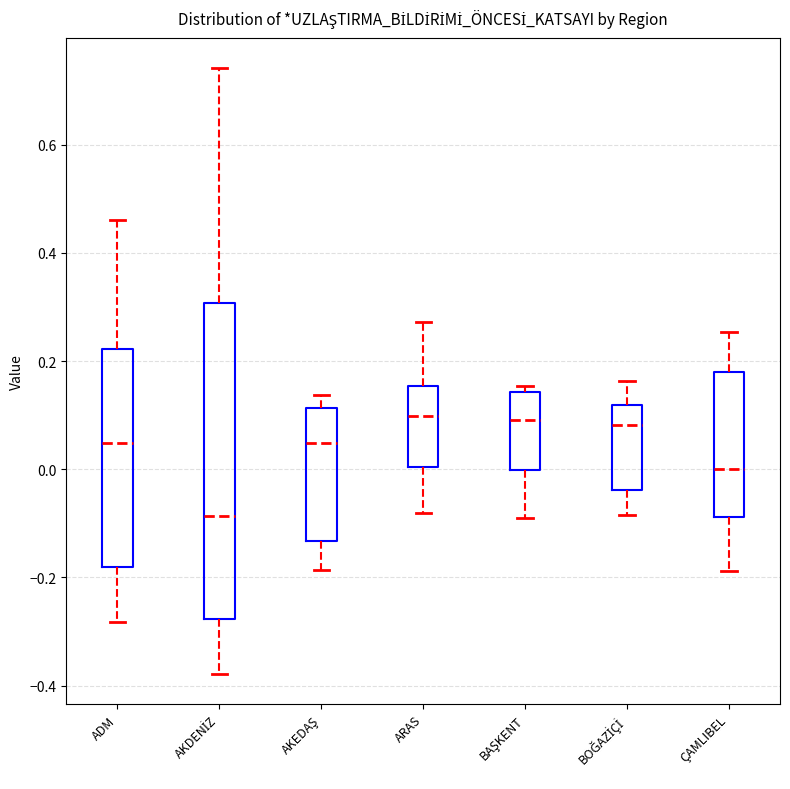

Reading left to right, transcribe this box plot: for each box, give where its median line is, the range the box spans, and where its two whiskers end, as read against the y-axis. The values are not printed on the chart, so give them approximately, as read against the axis.

ADM: median 0.04, box -0.18 to 0.22, whiskers -0.28 to 0.46
AKDENİZ: median -0.08, box -0.28 to 0.30, whiskers -0.38 to 0.74
AKEDAŞ: median 0.04, box -0.14 to 0.12, whiskers -0.18 to 0.14
ARAS: median 0.10, box 0.00 to 0.16, whiskers -0.08 to 0.28
BAŞKENT: median 0.10, box 0.00 to 0.14, whiskers -0.10 to 0.16
BOĞAZİÇİ: median 0.08, box -0.04 to 0.12, whiskers -0.08 to 0.16
ÇAMLIBEL: median 0.00, box -0.08 to 0.18, whiskers -0.18 to 0.26